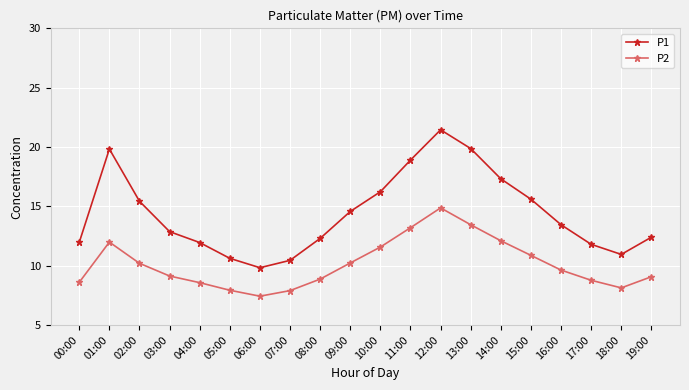

Where is the first local minimum for P1?

06:00